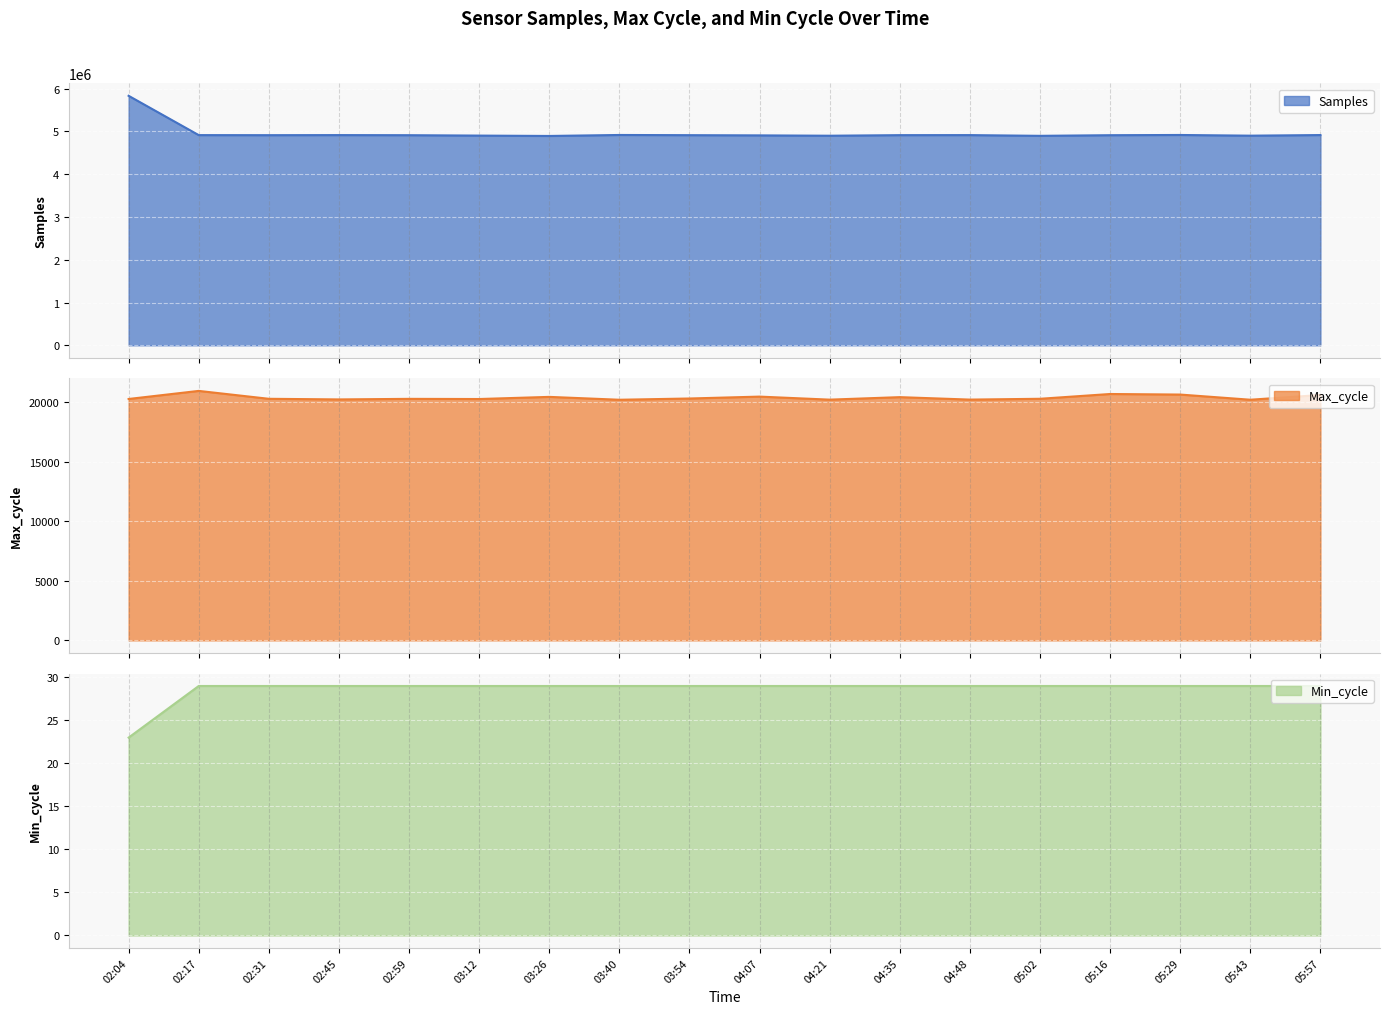

The Min_cycle series shows 29 at 04:21. True or false?

True